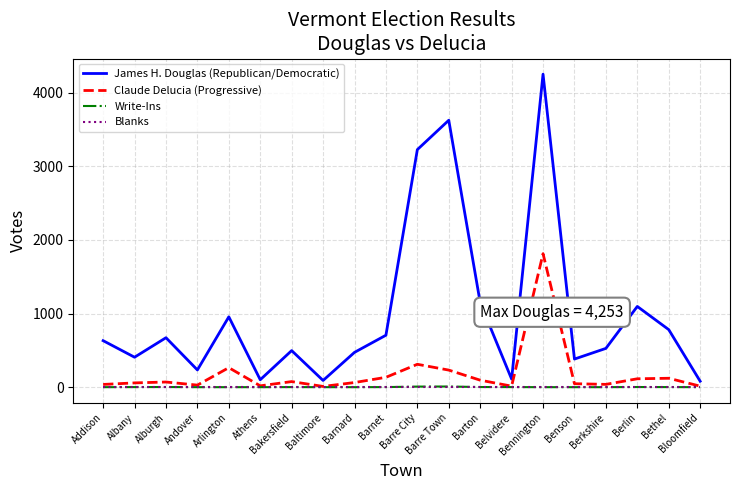

Which series has the largest range (max minus min)?

James H. Douglas (Republican/Democratic)